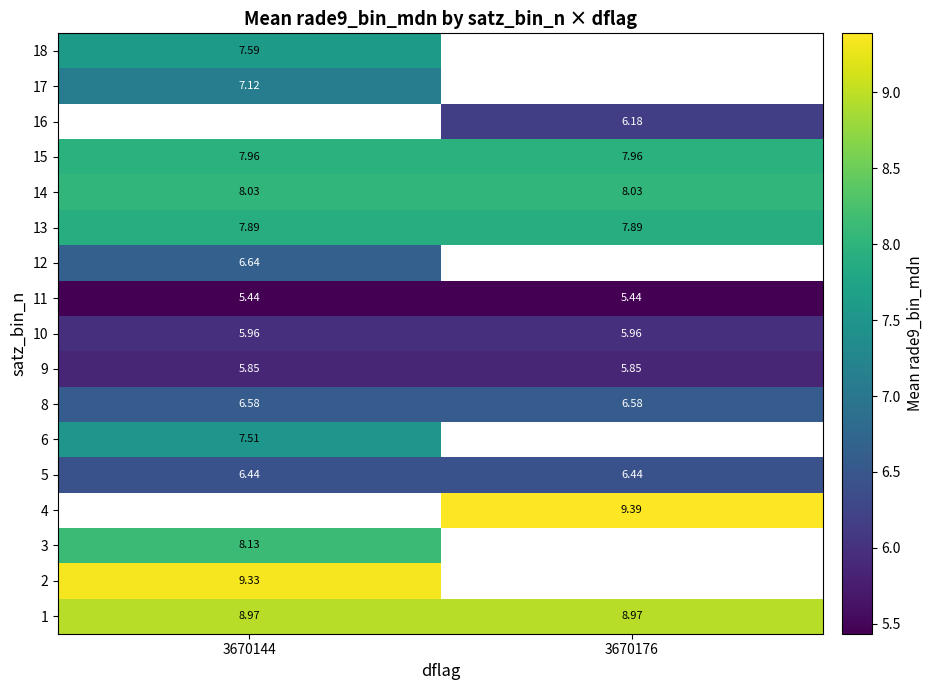

Is the value of 10 at 3670144 greater than the value of 6 at 3670144?

No